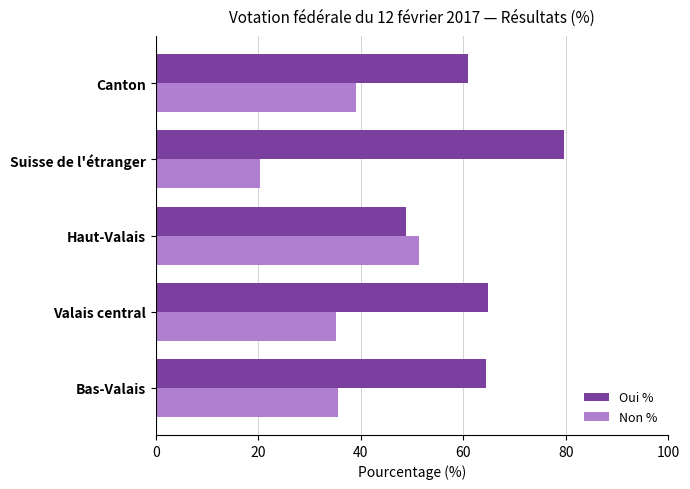

The Non % series shows 56.2 at Canton. True or false?

False